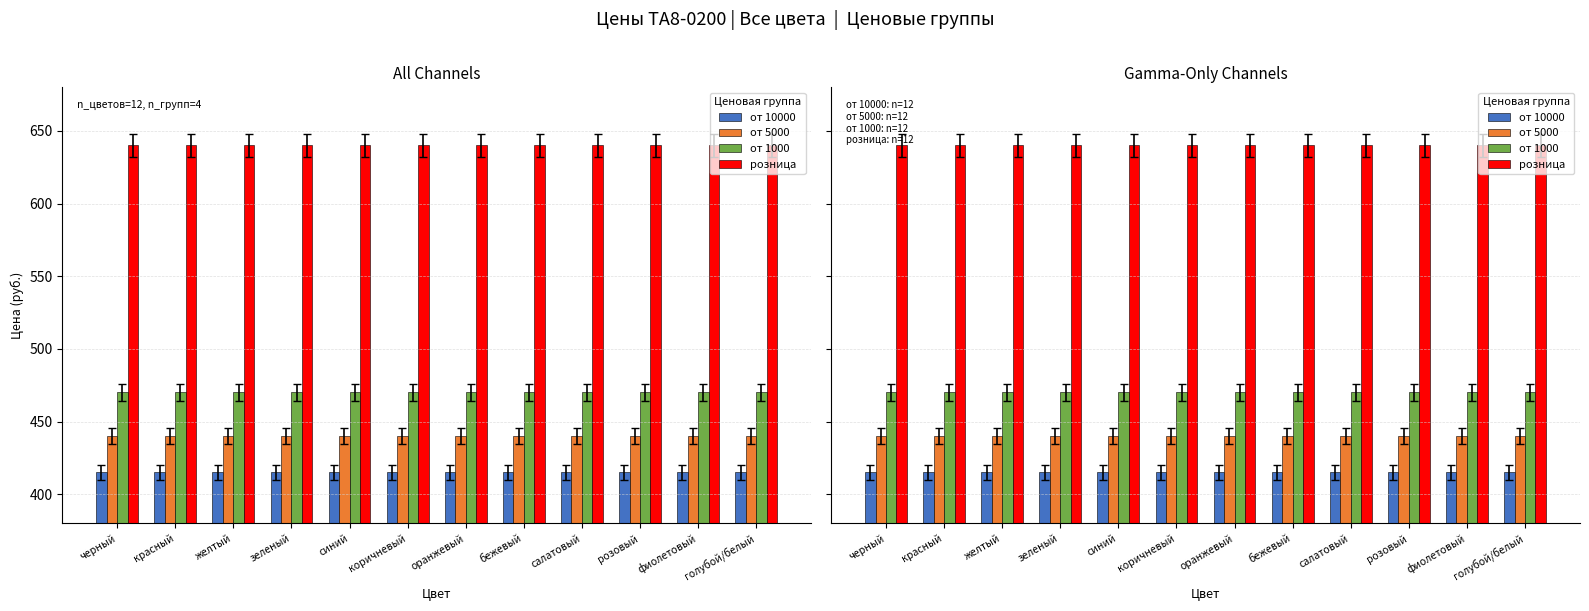

Is it true that от 10000 equals 172 at зеленый?

False